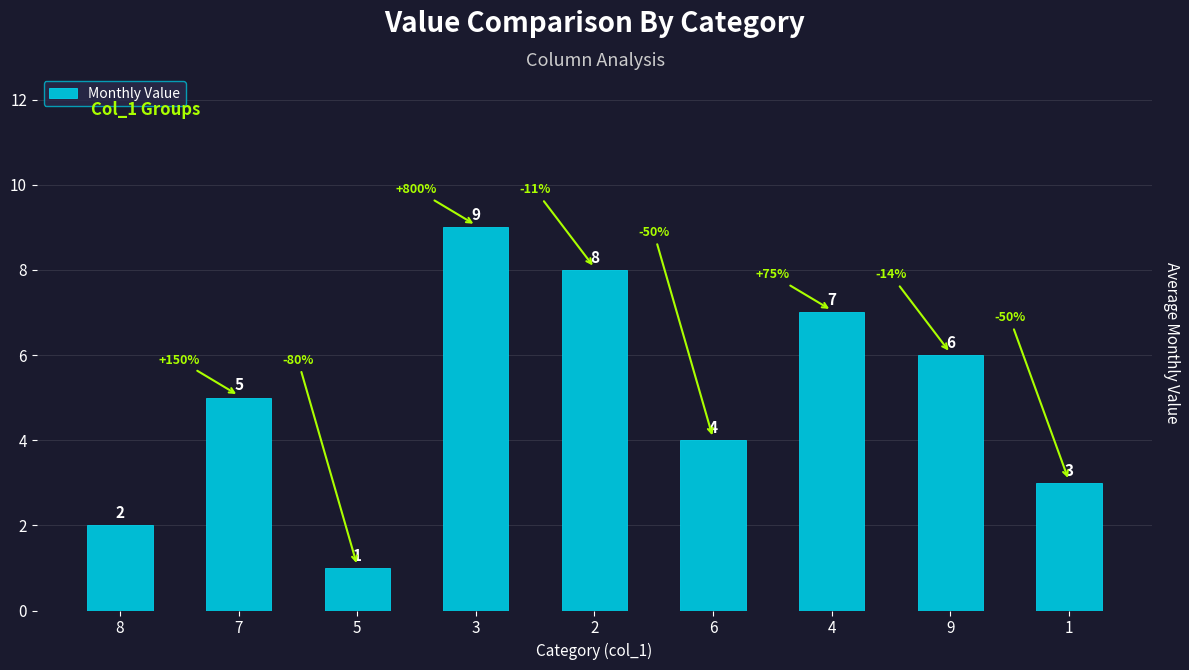

Does the chart contain any negative values?

No